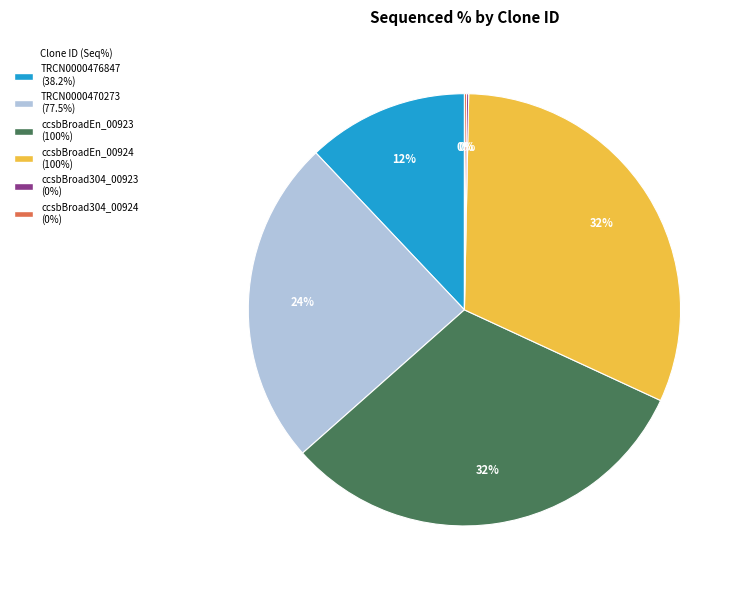

To the nearest percent, what percentage of the pie is ccsbBroadEn_00923?

32%